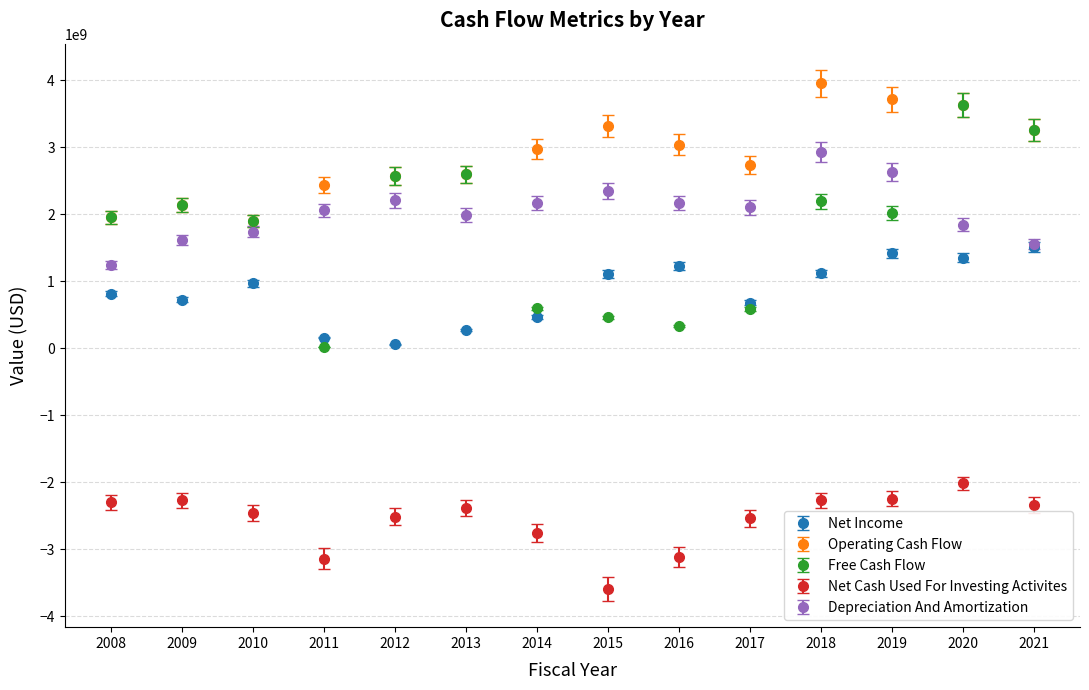

Between 2014 and 2018, which series saw the biggest shift?

Free Cash Flow